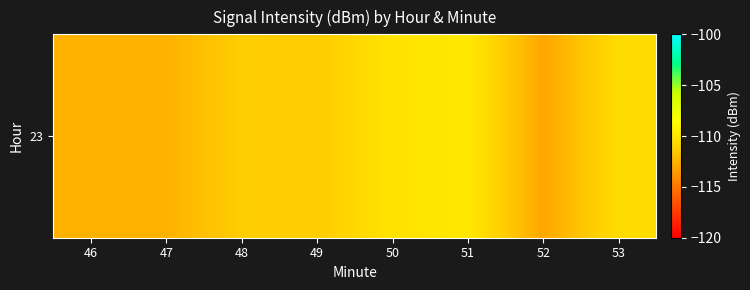

Reading left to right, what are all the values shown in this chart?

-112.5	-112.5	-111.3	-111.4	-110.1	-109.8	-113.0	-110.5